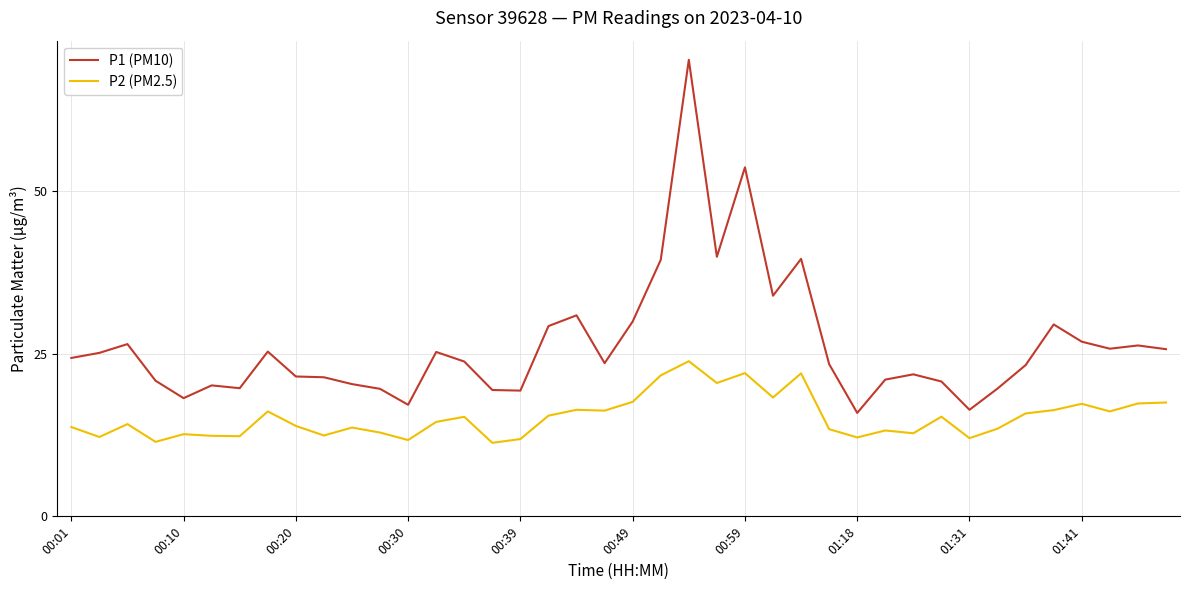

Rank the series by their maximum value, from highest to lowest.

P1 (PM10), P2 (PM2.5)